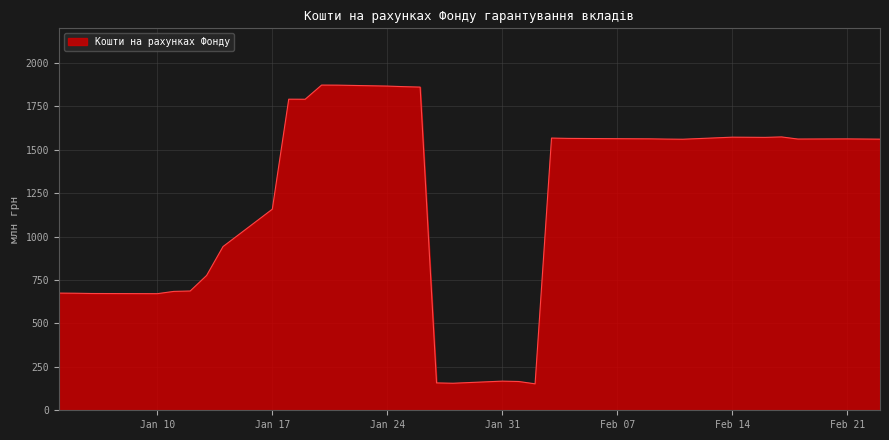

What is the maximum value shown in the chart?

1873.1